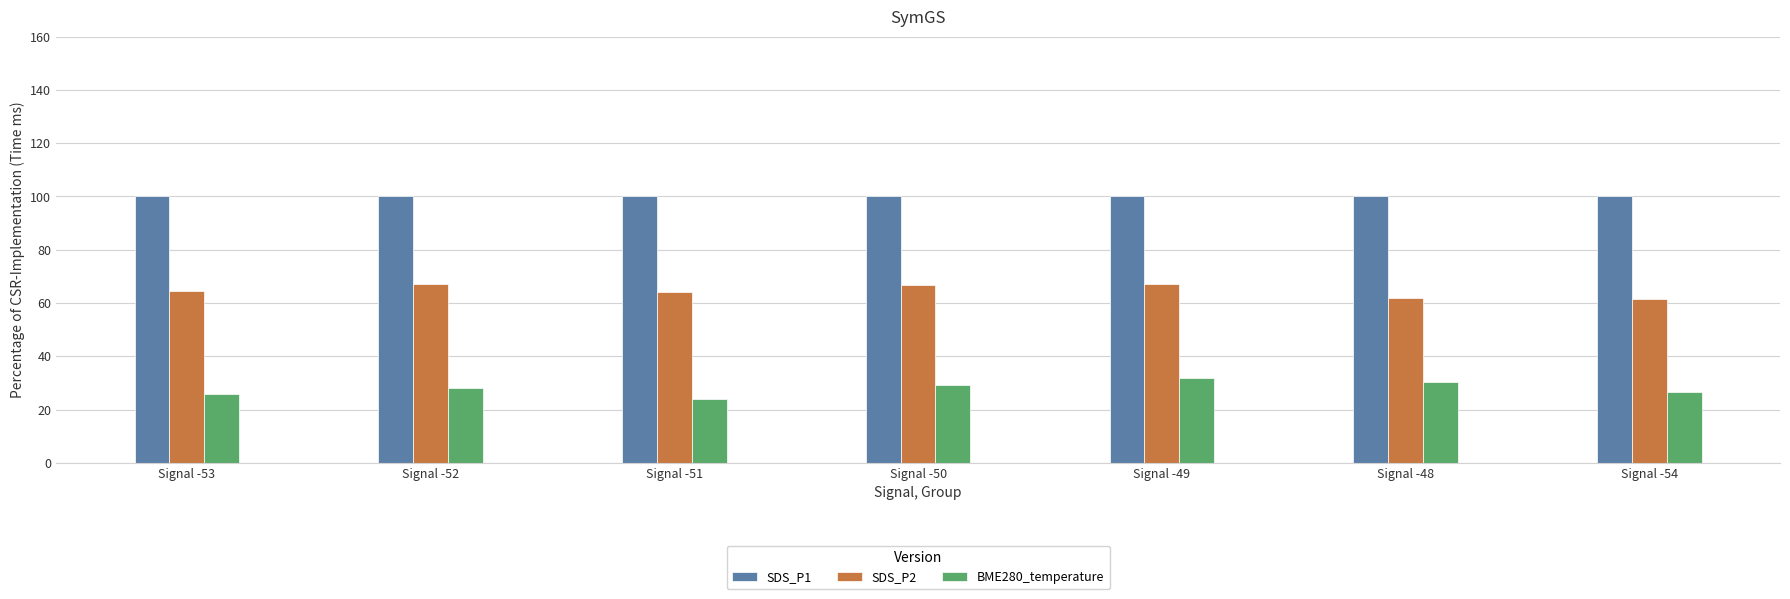

What is the average value of the BME280_temperature series?

27.9